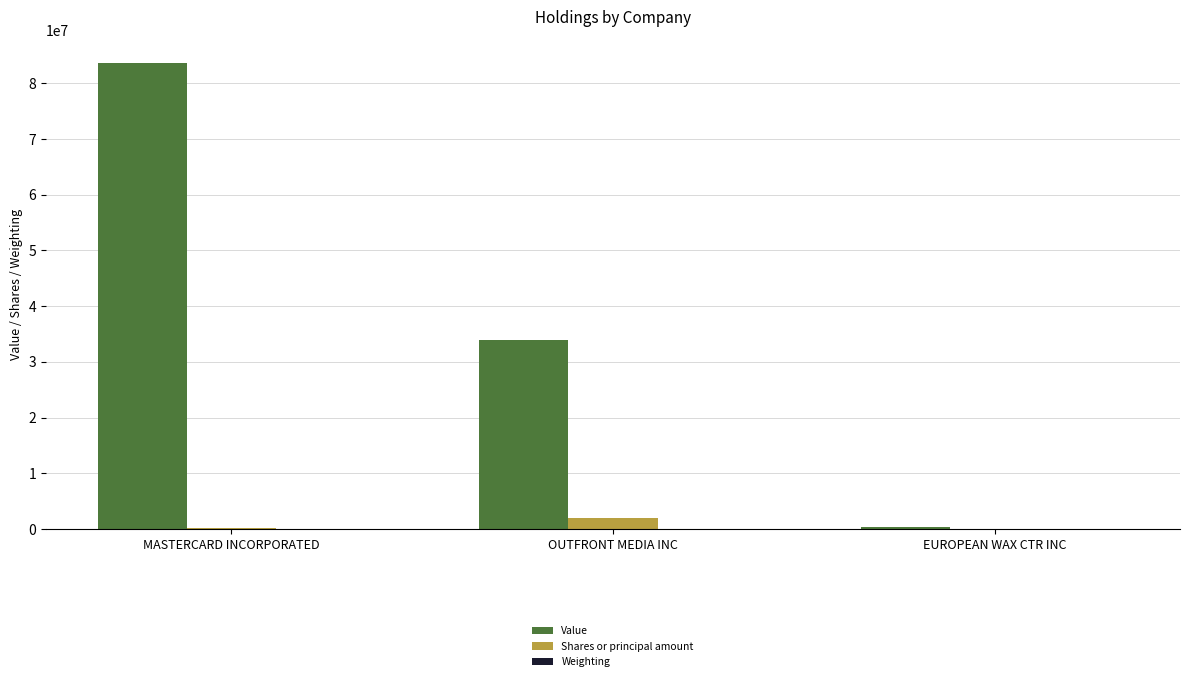

The Value series shows 33909781.0 at OUTFRONT MEDIA INC. True or false?

True